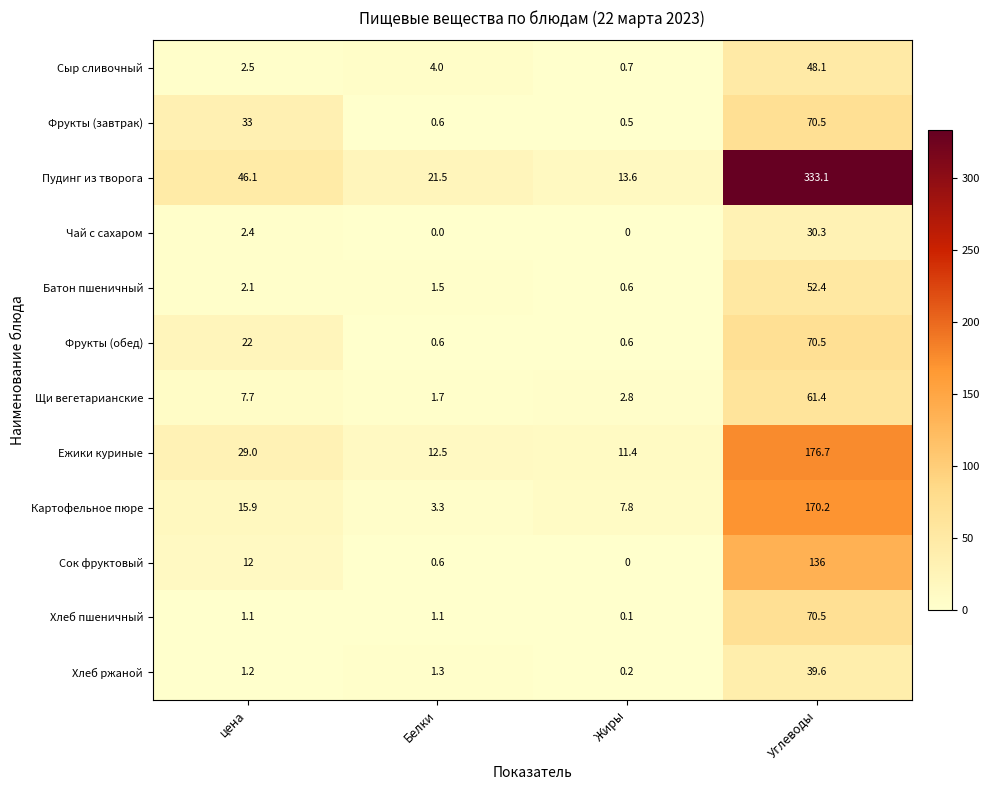

At which category does the chart reach its peak across all series?

Углеводы